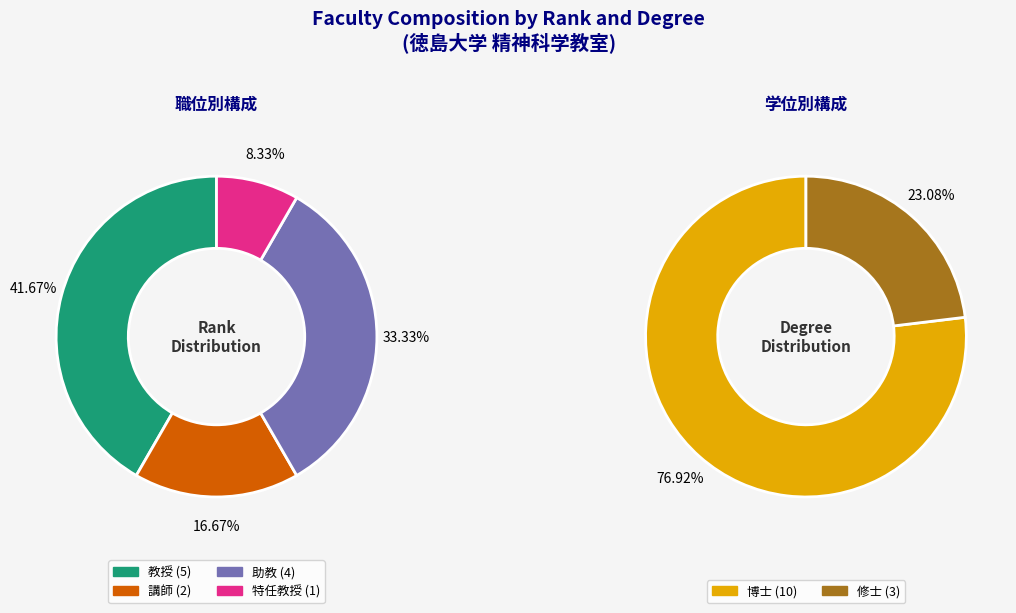

What is the change in value from 教授 to 博士?

+5